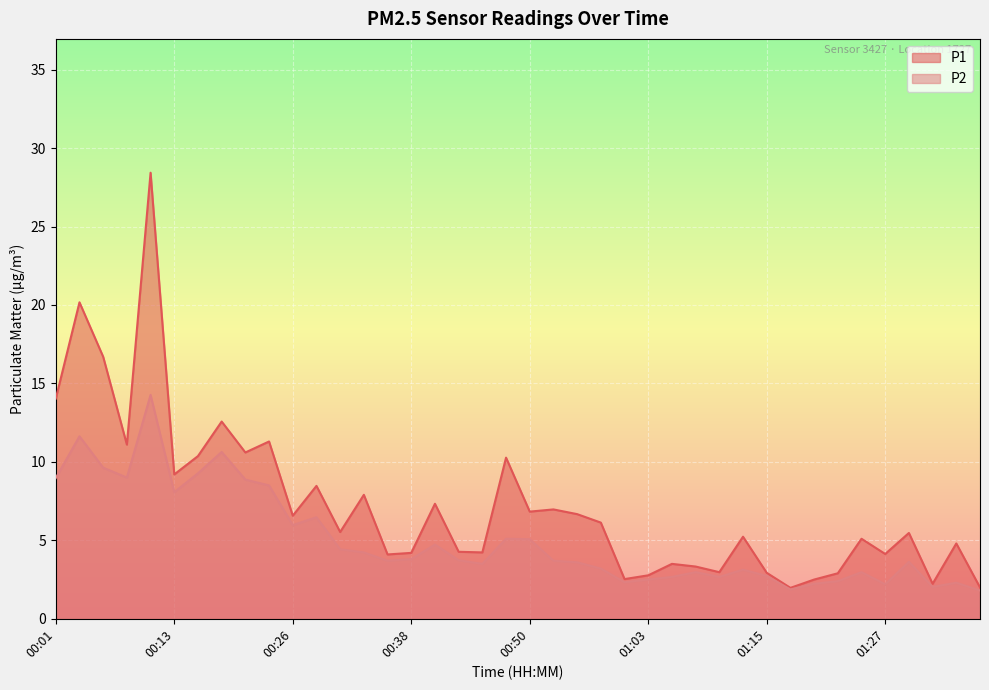

What is the value of the P2 point at the 34th from the left?

2.4